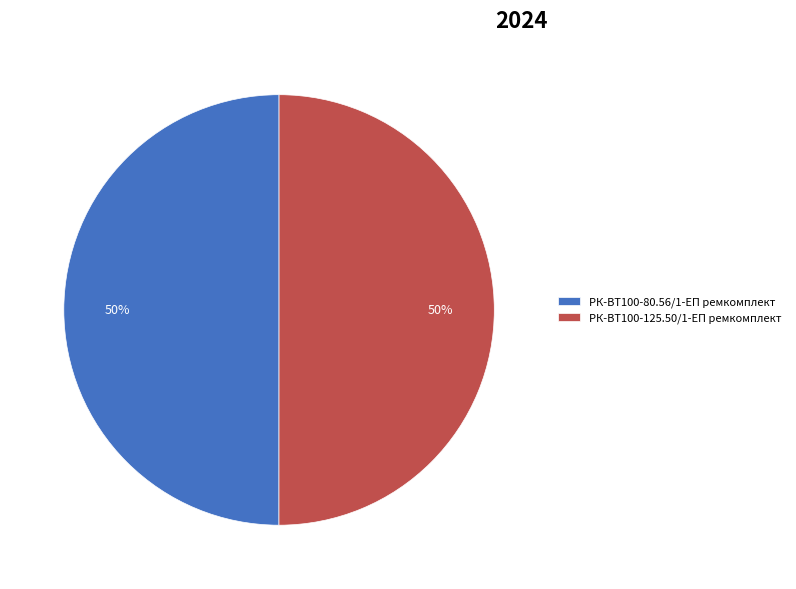

How many slices are in this pie chart?

2